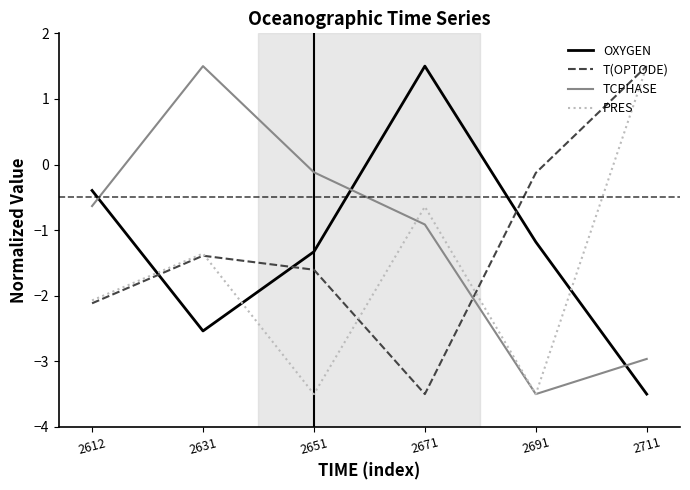

Reading left to right, extract all data points from this chart.

OXYGEN: 2612=-0.4	2631=-2.5	2651=-1.3	2671=1.5	2691=-1.2	2711=-3.5
T(OPTODE): 2612=-2.1	2631=-1.4	2651=-1.6	2671=-3.5	2691=-0.1	2711=1.5
TCPHASE: 2612=-0.6	2631=1.5	2651=-0.1	2671=-0.9	2691=-3.5	2711=-3.0
PRES: 2612=-2.1	2631=-1.4	2651=-3.5	2671=-0.6	2691=-3.5	2711=1.5